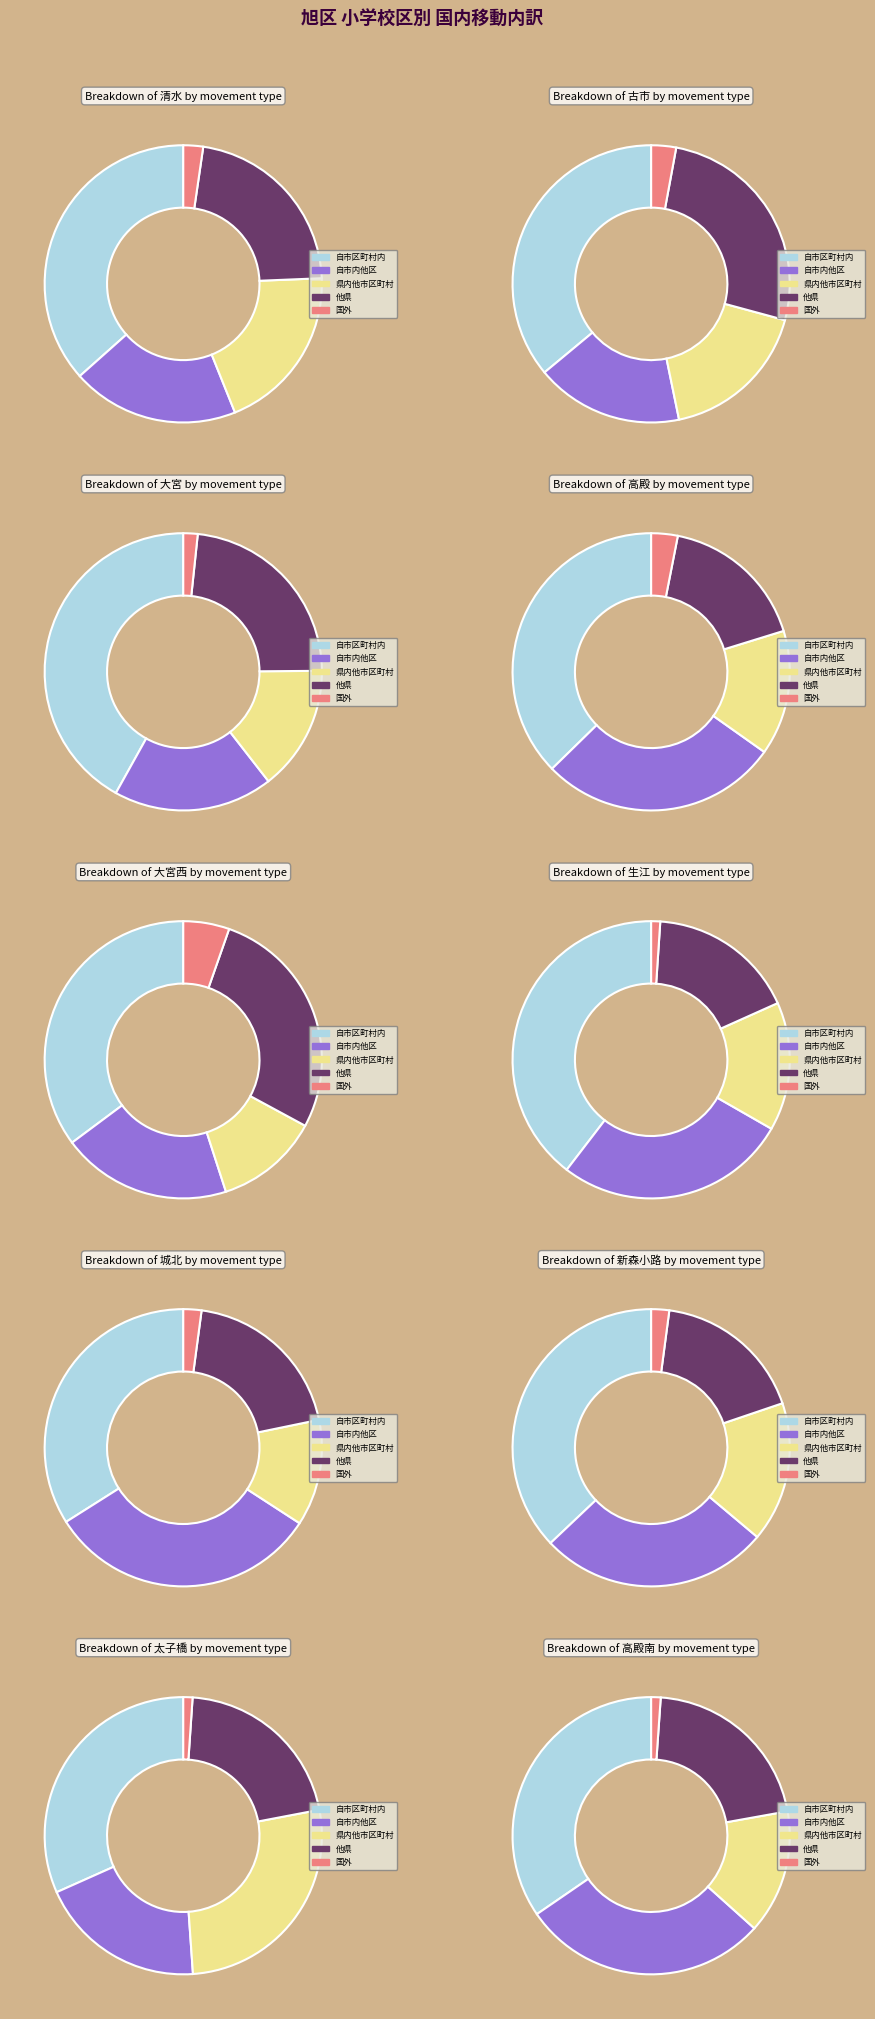

To the nearest percent, what is the combined percentage of 古市 and 城北?

18%